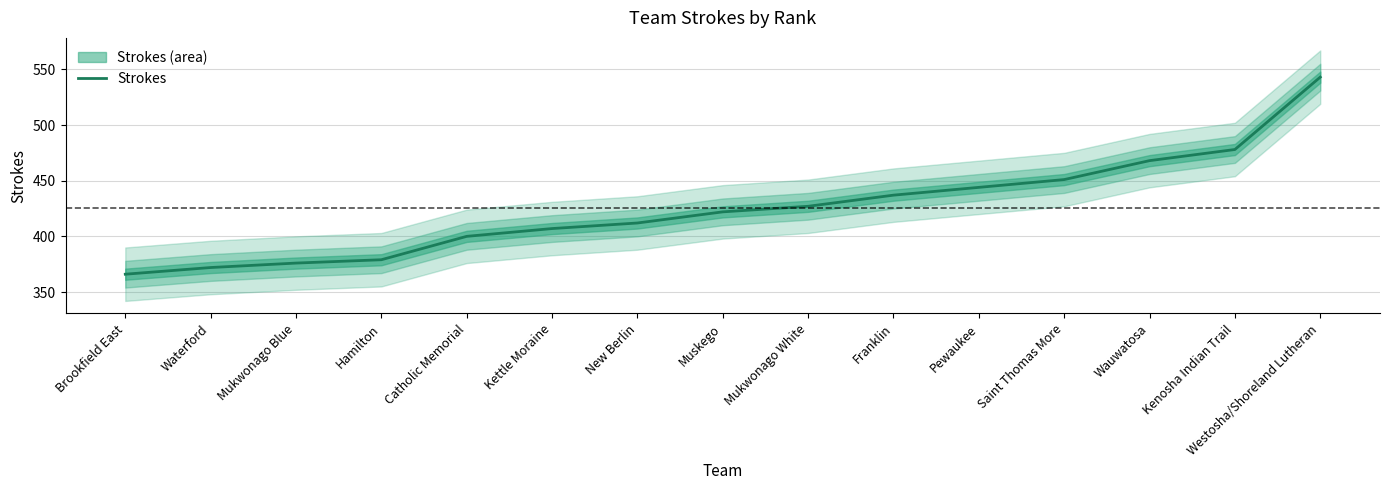

What is the minimum value shown in the chart?

366